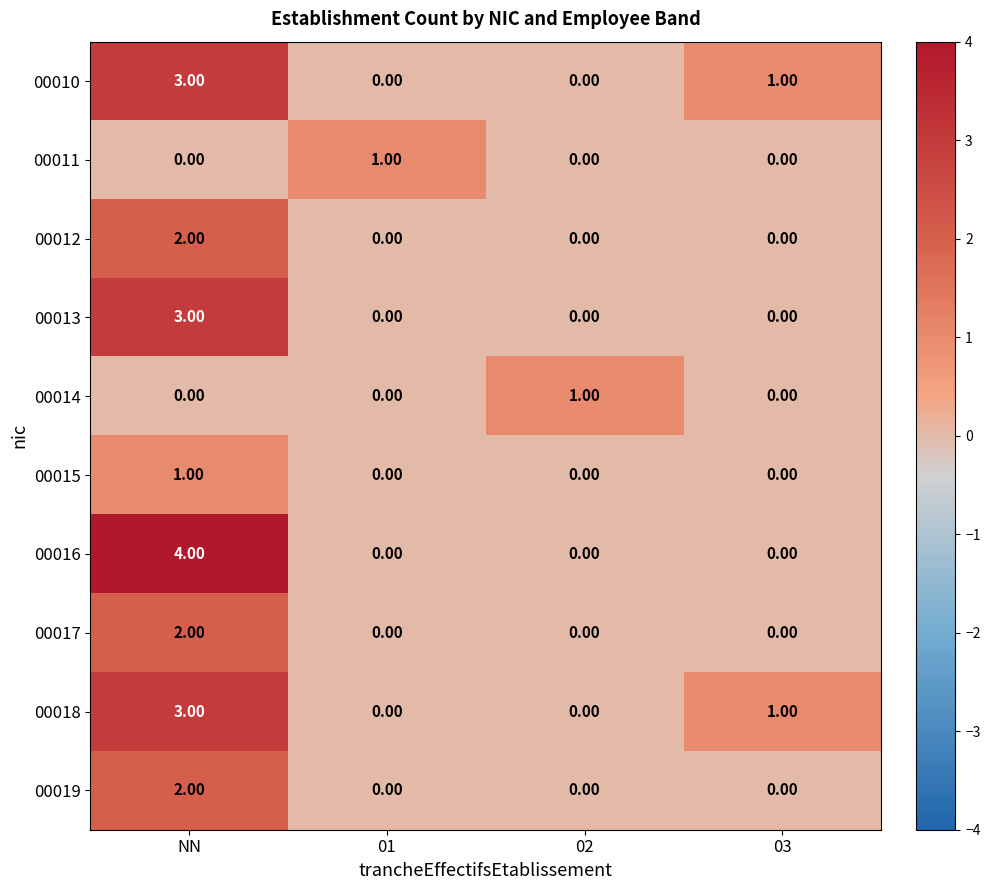

What is the spread (max minus min) of values at 02?

1